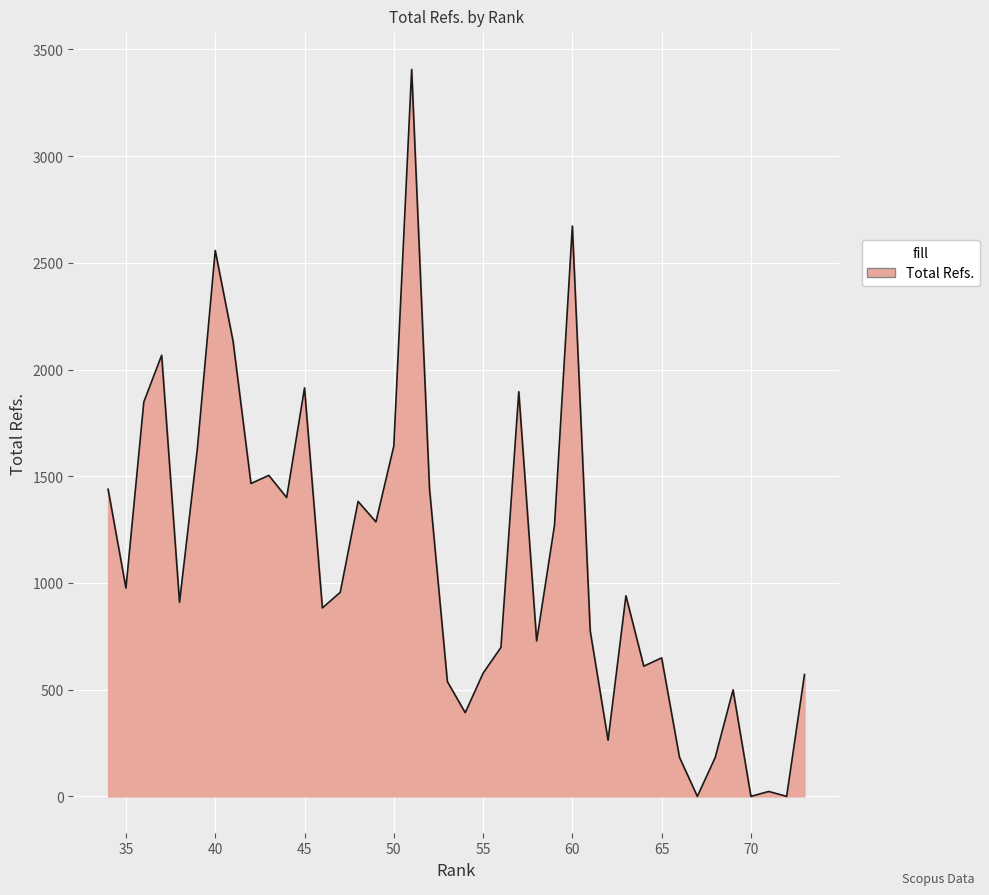

How many lines are shown in the chart?

1